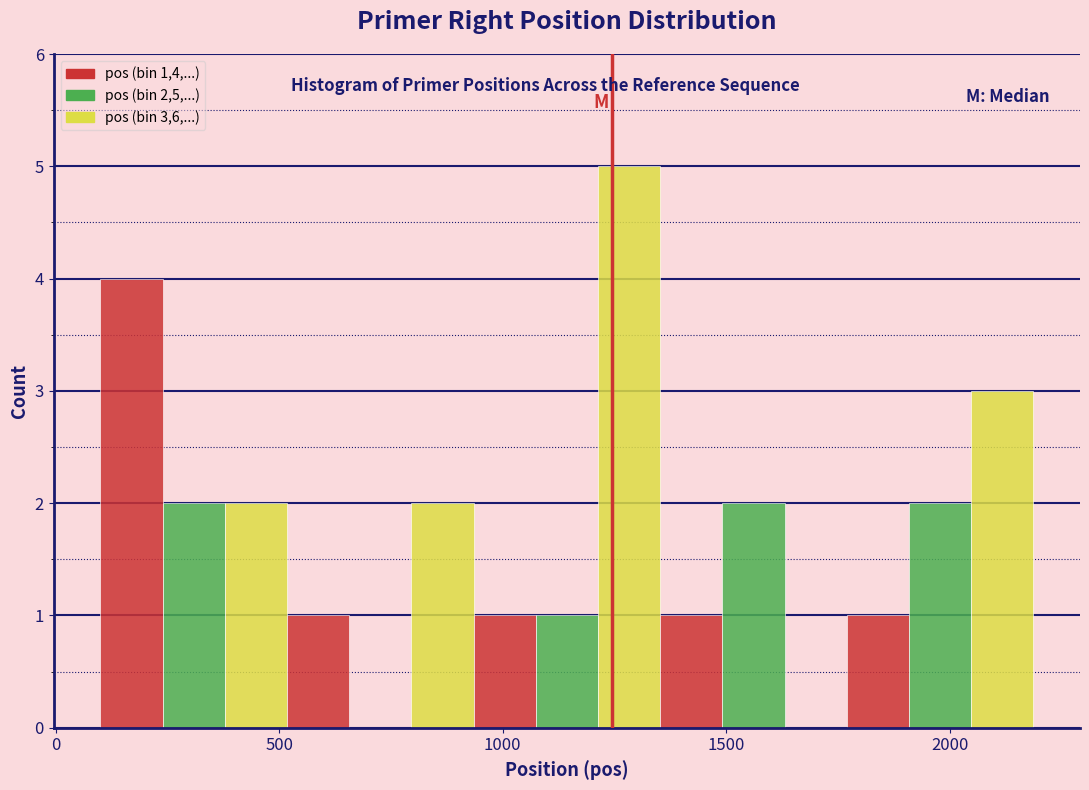

Read against the x-axis, roughly where is the centre of the tallest bar?

1300